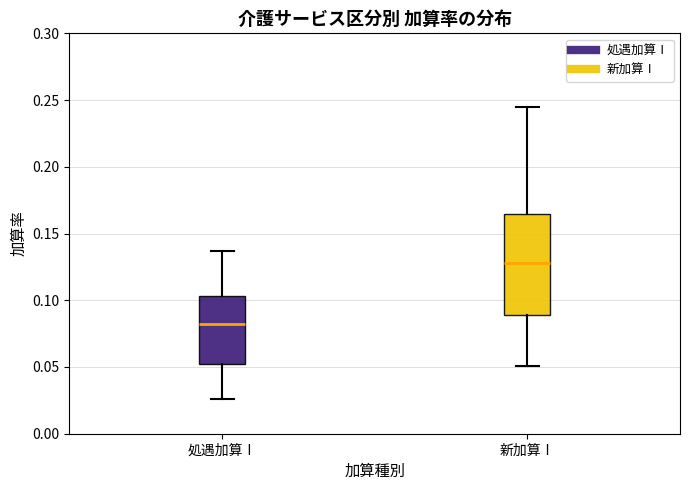

Which box's median line is the lowest?

処遇加算Ⅰ